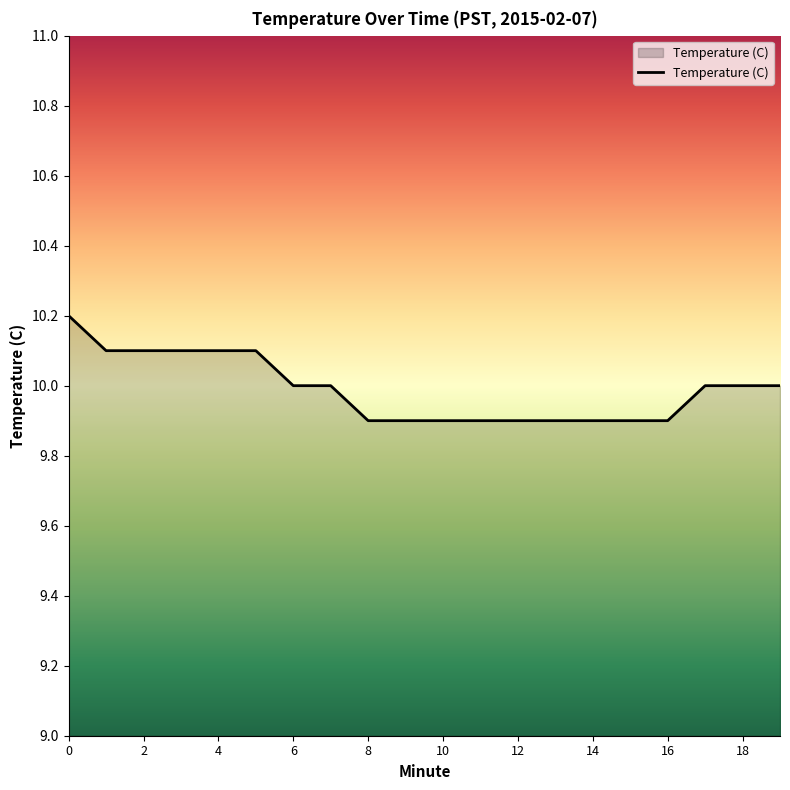

What is the minimum value shown in the chart?

9.9